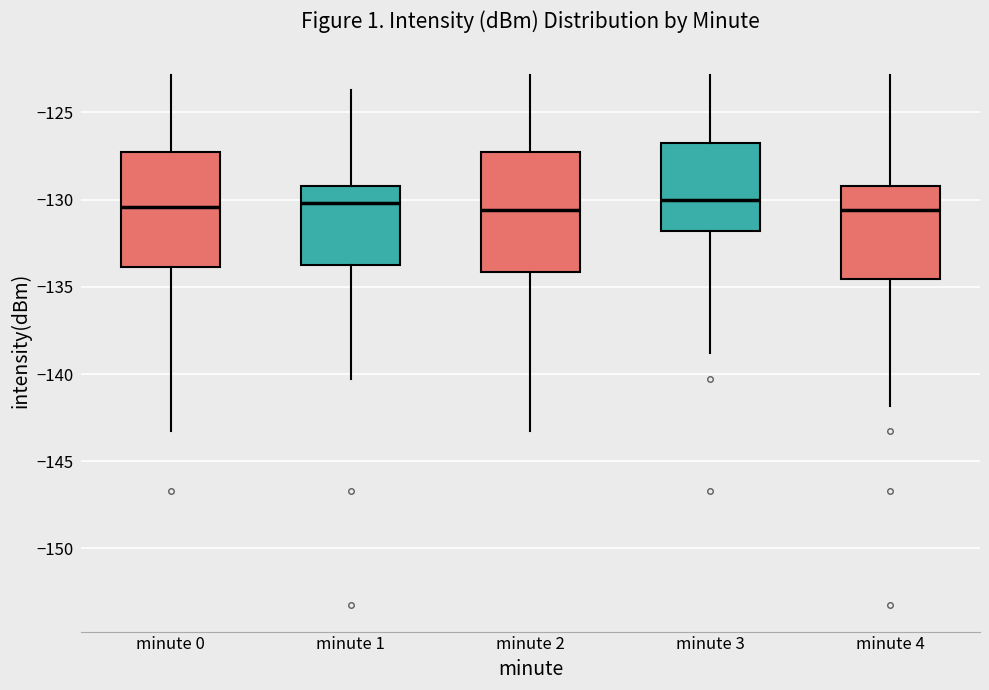

Reading left to right, read every box against the y-axis: the position of its median line, the range the box covers, and the ends of its whiskers. The values are not printed on the chart, so give them approximately, as read against the axis.

minute 0: median -130.5, box -134.0 to -127.5, whiskers -143.5 to -123.0
minute 1: median -130.0, box -133.5 to -129.0, whiskers -140.5 to -123.5
minute 2: median -130.5, box -134.0 to -127.5, whiskers -143.5 to -123.0
minute 3: median -130.0, box -132.0 to -127.0, whiskers -139.0 to -123.0
minute 4: median -130.5, box -134.5 to -129.0, whiskers -142.0 to -123.0